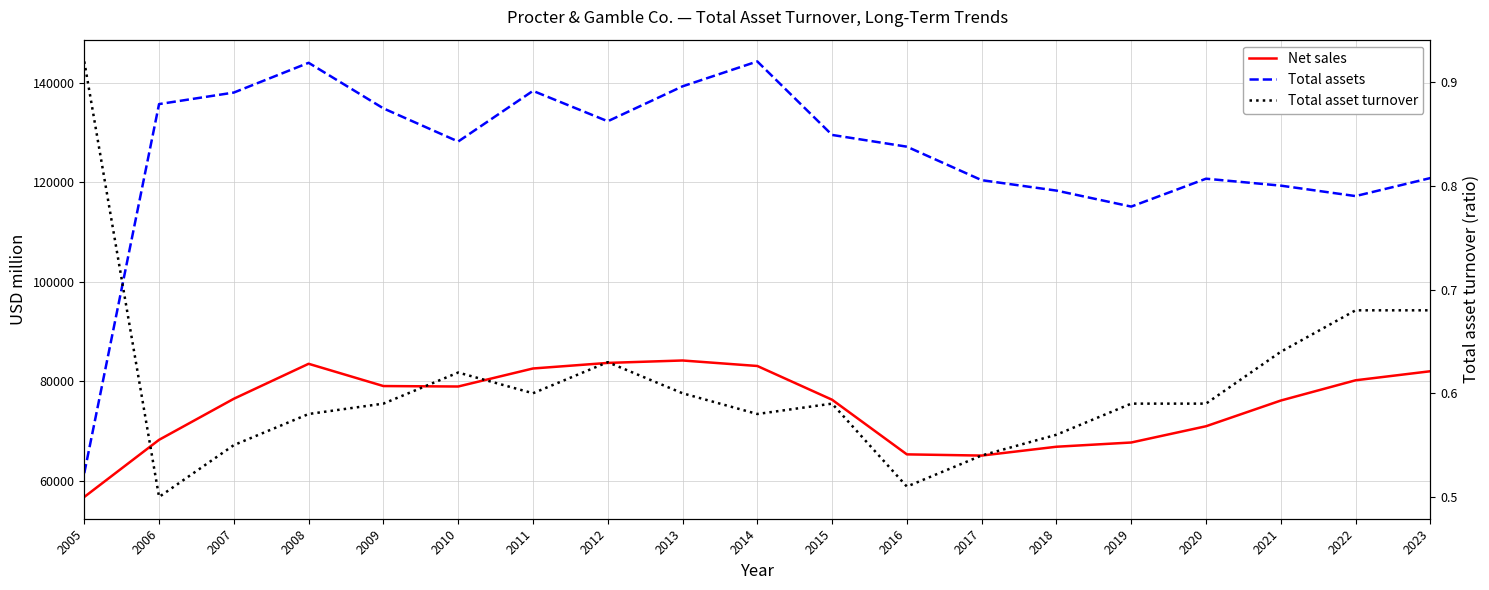

Which series has the largest total across all categories?

Total assets